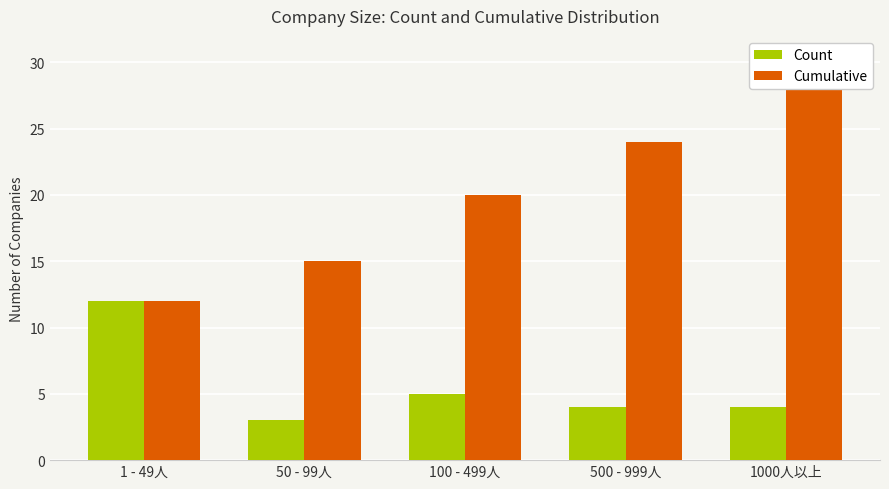

Rank the series by their average value, from highest to lowest.

Cumulative, Count